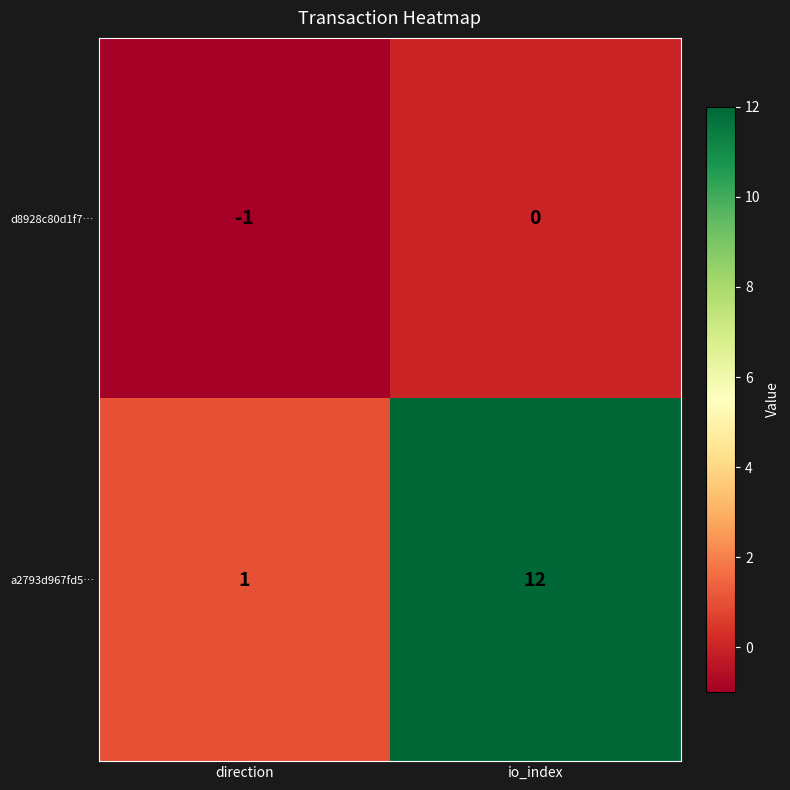

At which label is a2793d967fd5… closest to 6?

direction